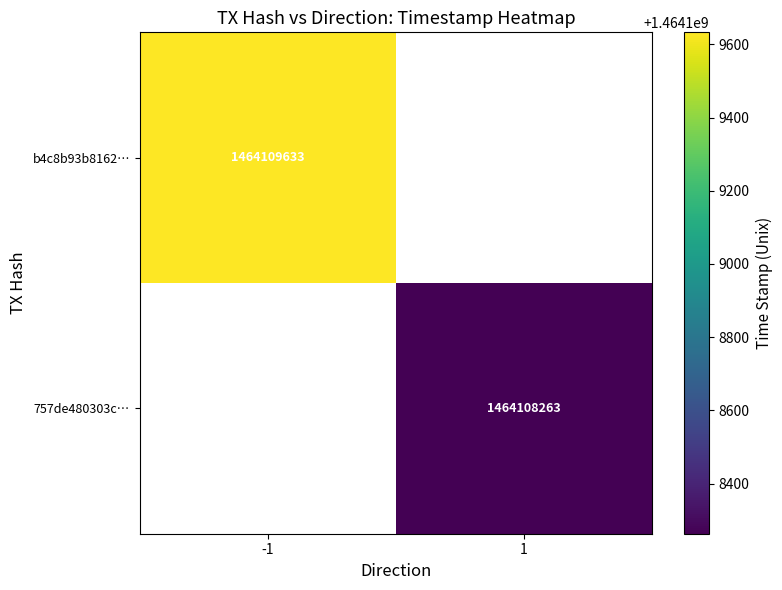

What is the sum of the 757de480303cac95a8e72663f5701327b514956 values at direction and time_stamp?

1464108264